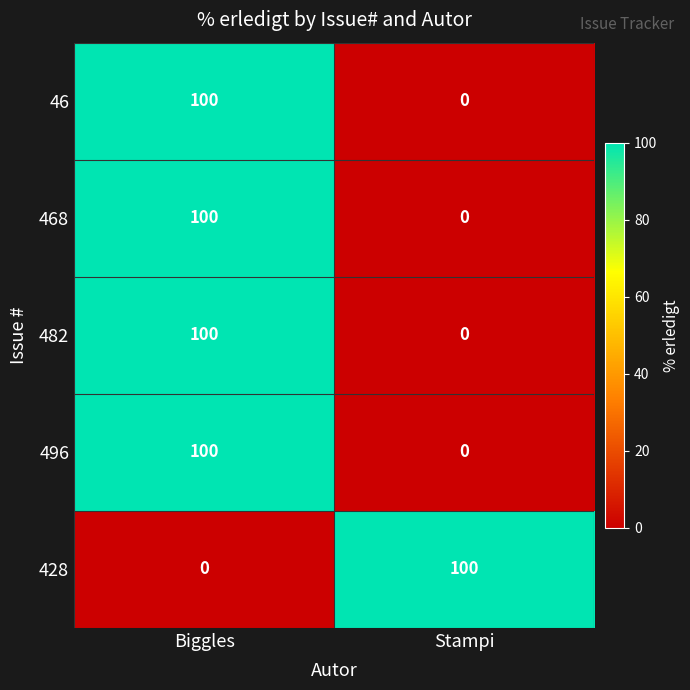

Rank the categories by 468 value from lowest to highest.

Stampi, Biggles